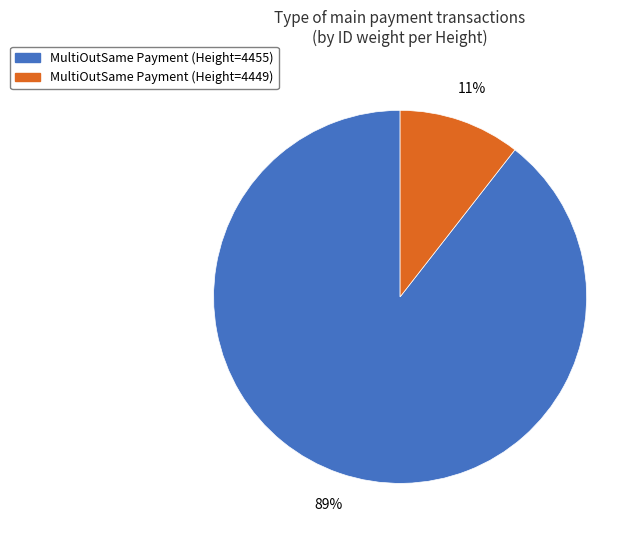

To the nearest percent, what is the average slice percentage?

50%